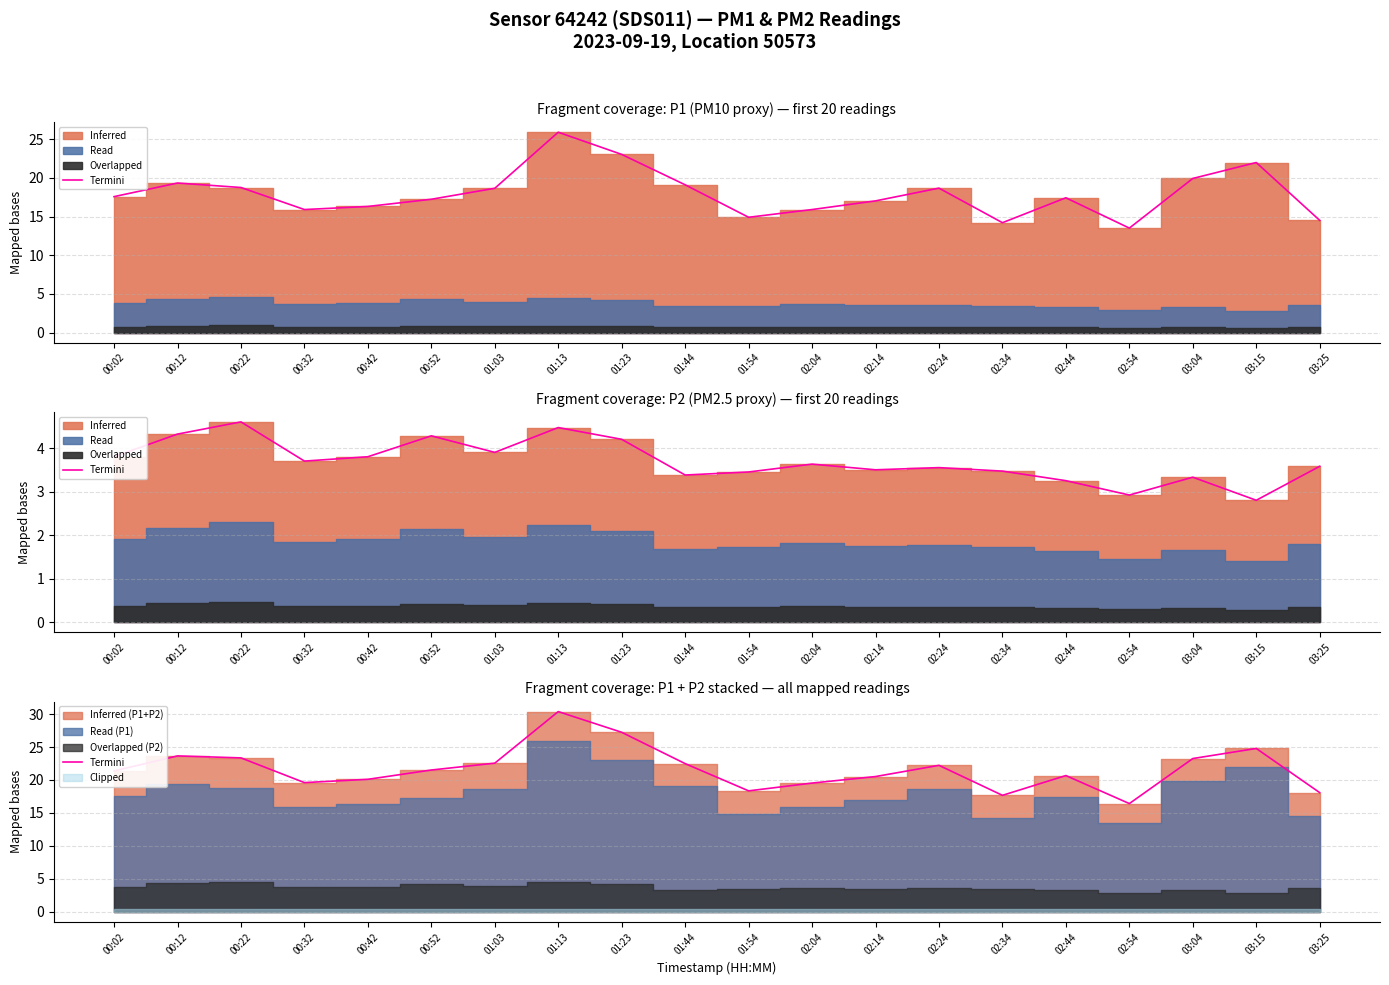

The value at 00:32 is 19.6. True or false?

True